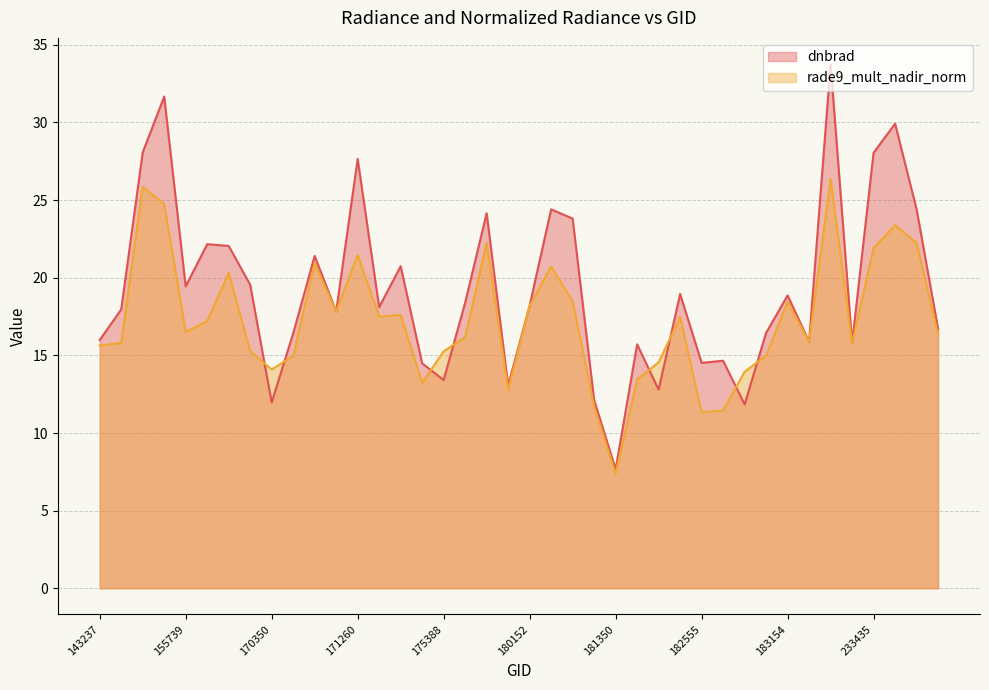

True or false: rade9_mult_nadir_norm and dnbrad cross at least once.

True